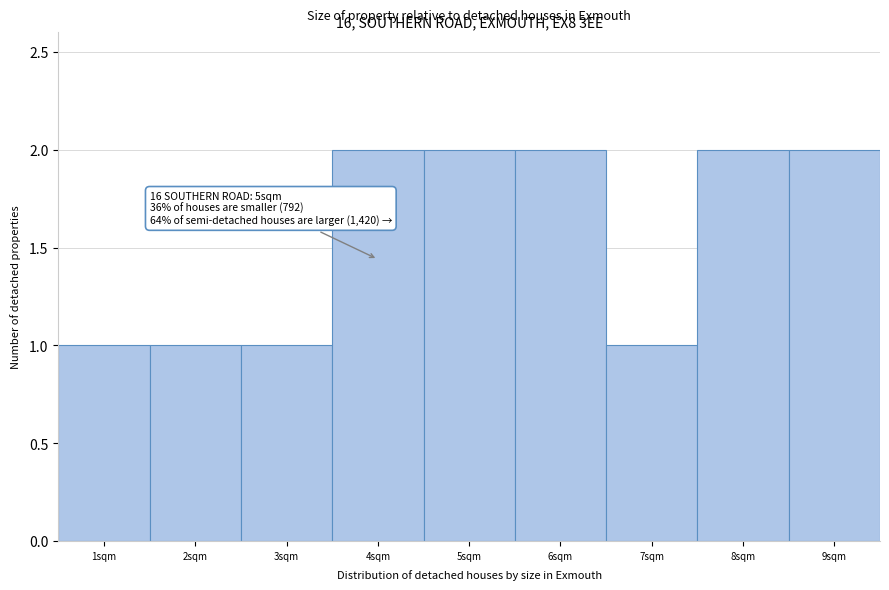

Reading left to right, transcribe all the data shown in this chart.

1sqm=1	2sqm=1	3sqm=1	4sqm=2	5sqm=2	6sqm=2	7sqm=1	8sqm=2	9sqm=2